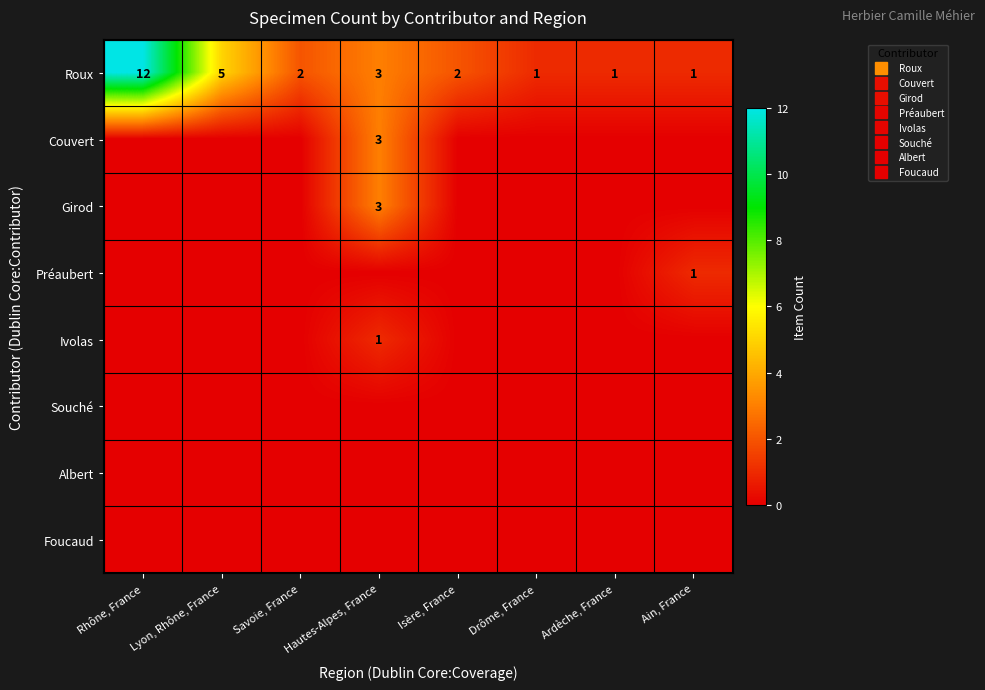

What is the difference between the maximum and minimum values in the Ivolas series?

1